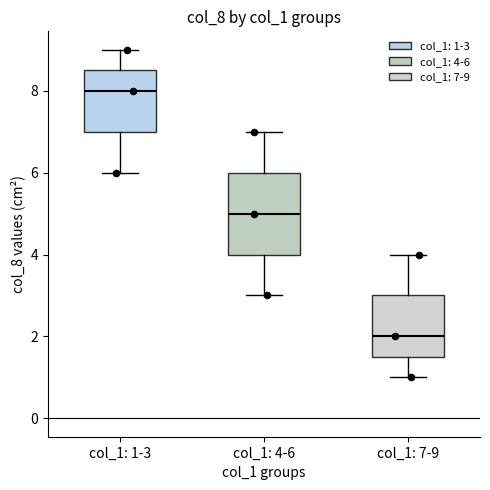

Reading left to right, read every box against the y-axis: the position of its median line, the range the box covers, and the ends of its whiskers. The values are not printed on the chart, so give them approximately, as read against the axis.

col_1: 1-3: median 8.0, box 7.0 to 8.6, whiskers 6.0 to 9.0
col_1: 4-6: median 5.0, box 4.0 to 6.0, whiskers 3.0 to 7.0
col_1: 7-9: median 2.0, box 1.6 to 3.0, whiskers 1.0 to 4.0